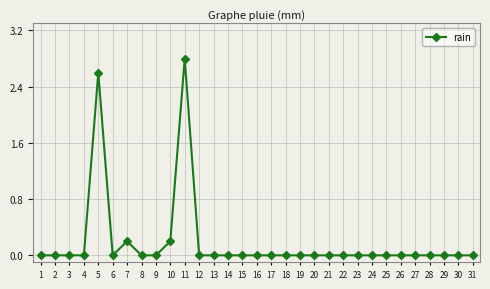

How many lines are shown in the chart?

1